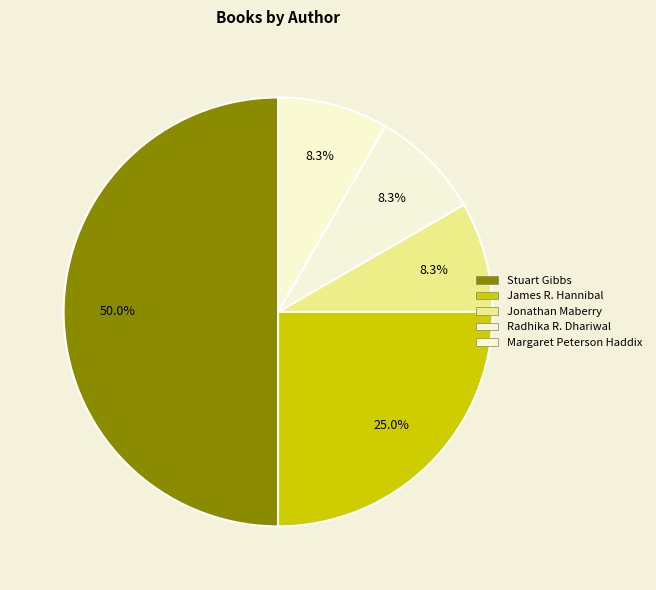

To the nearest percent, what is the difference between the largest and smallest slice percentages?

42%